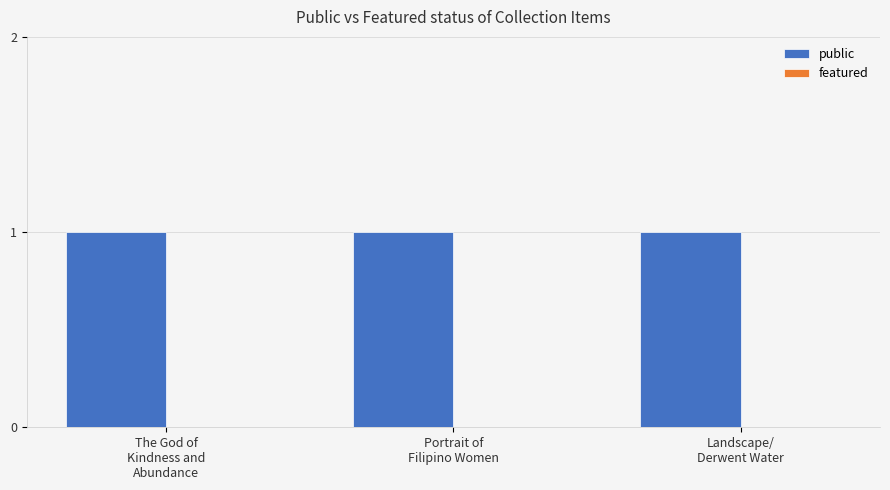

Rank the series at Landscape/
Derwent Water from highest to lowest value.

public, featured